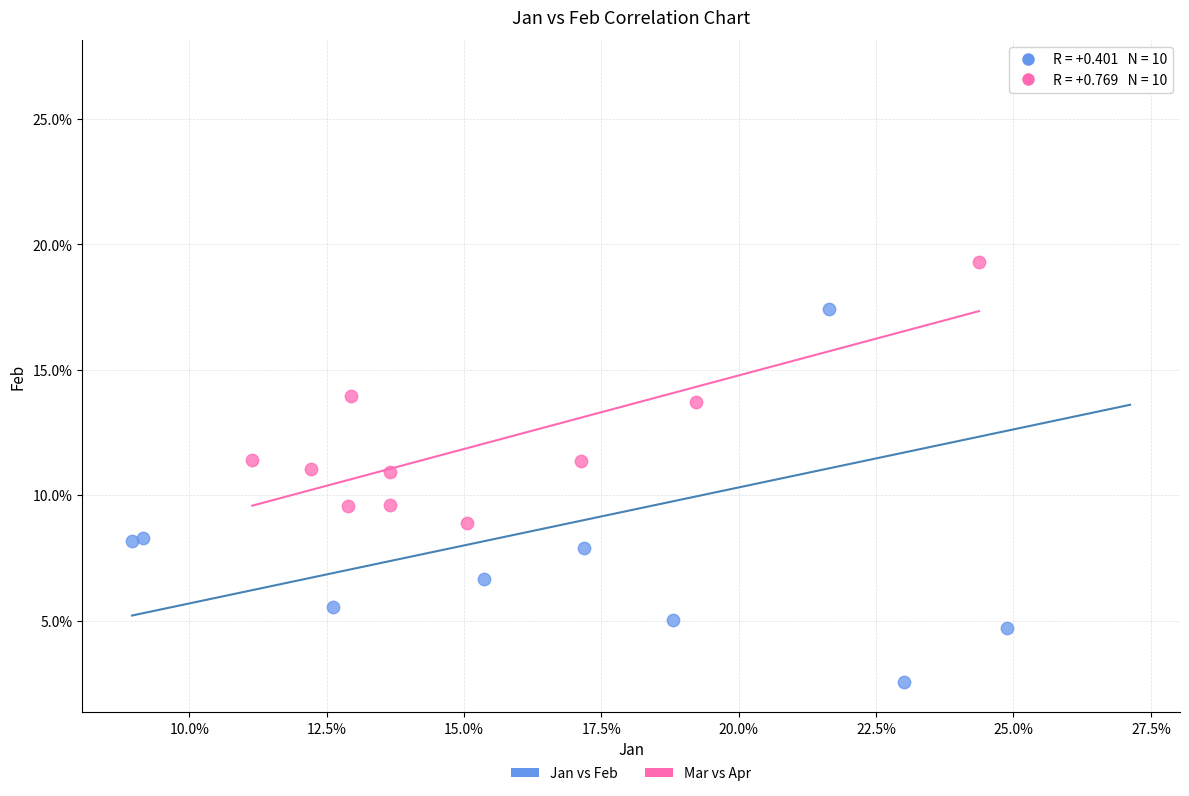

What are all the series names shown in the legend?

Jan vs Feb, Mar vs Apr